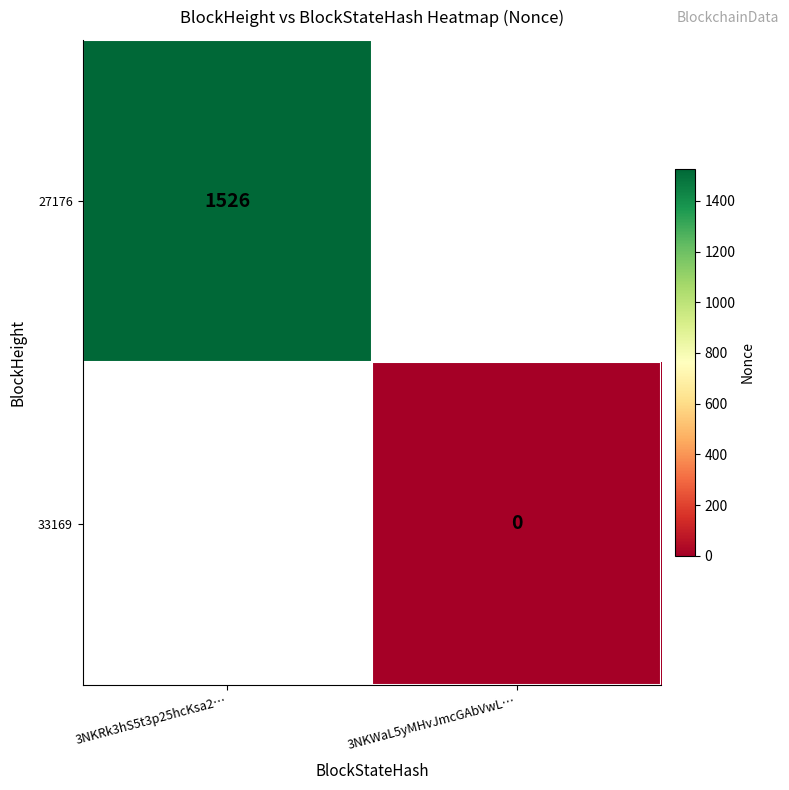

The value of 27176 at 3NKRk3hS5t3p25hcKsa2… is 1526. True or false?

True